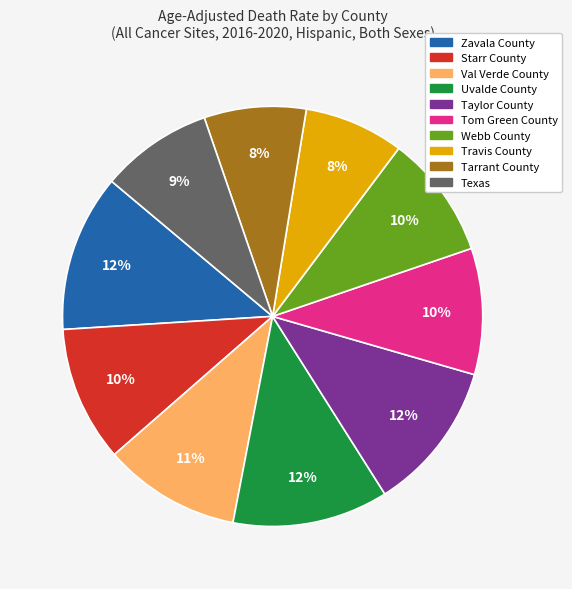

To the nearest percent, what portion does Starr County represent?

10%